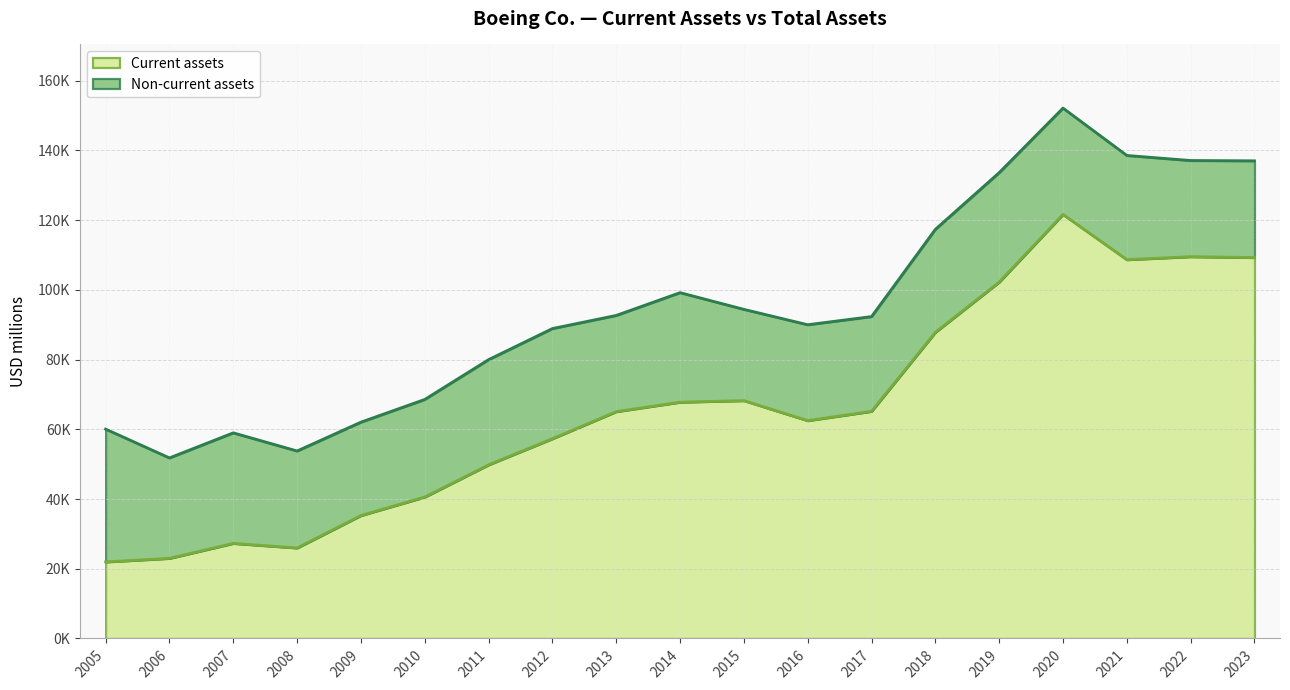

Where is the first local maximum for Total assets?

2007